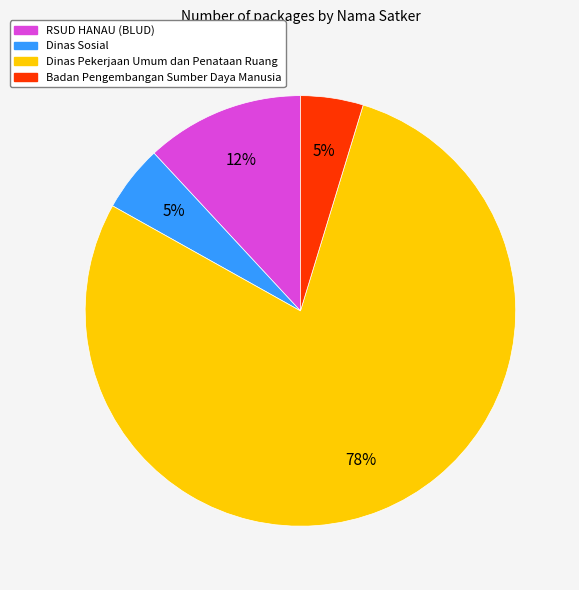

Is it true that RSUD HANAU (BLUD) is 12% of the pie?

True